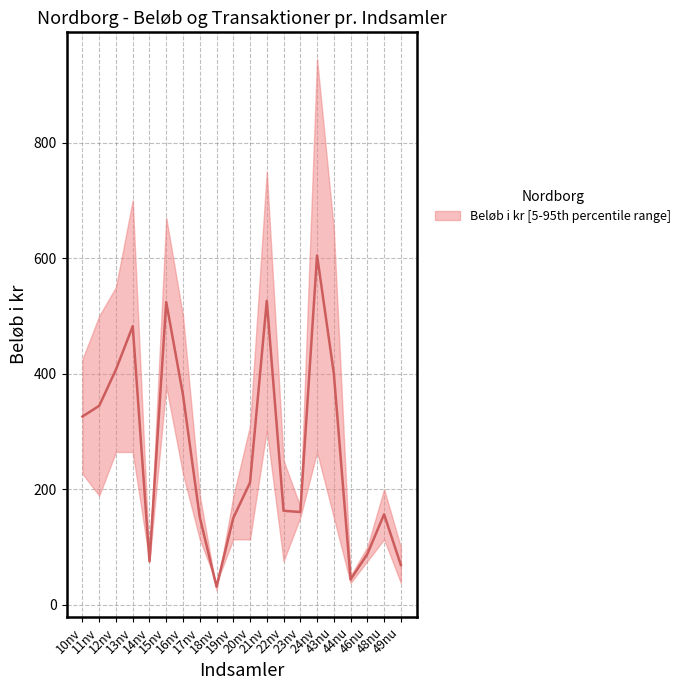

At which category does the data reach its first local peak?

13nv